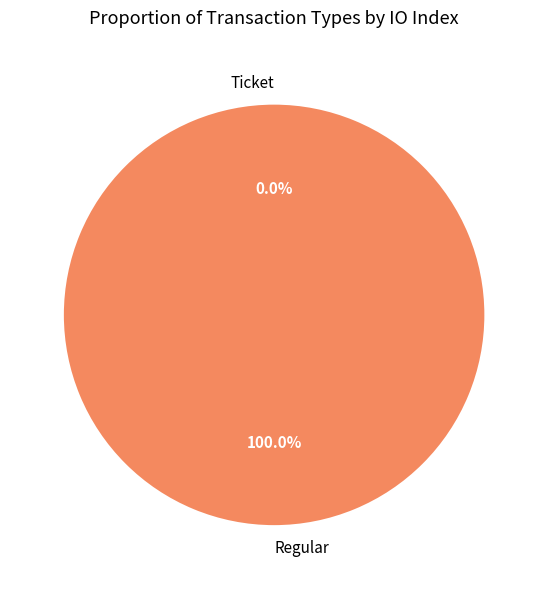

Does Regular account for over 50% of the chart?

Yes